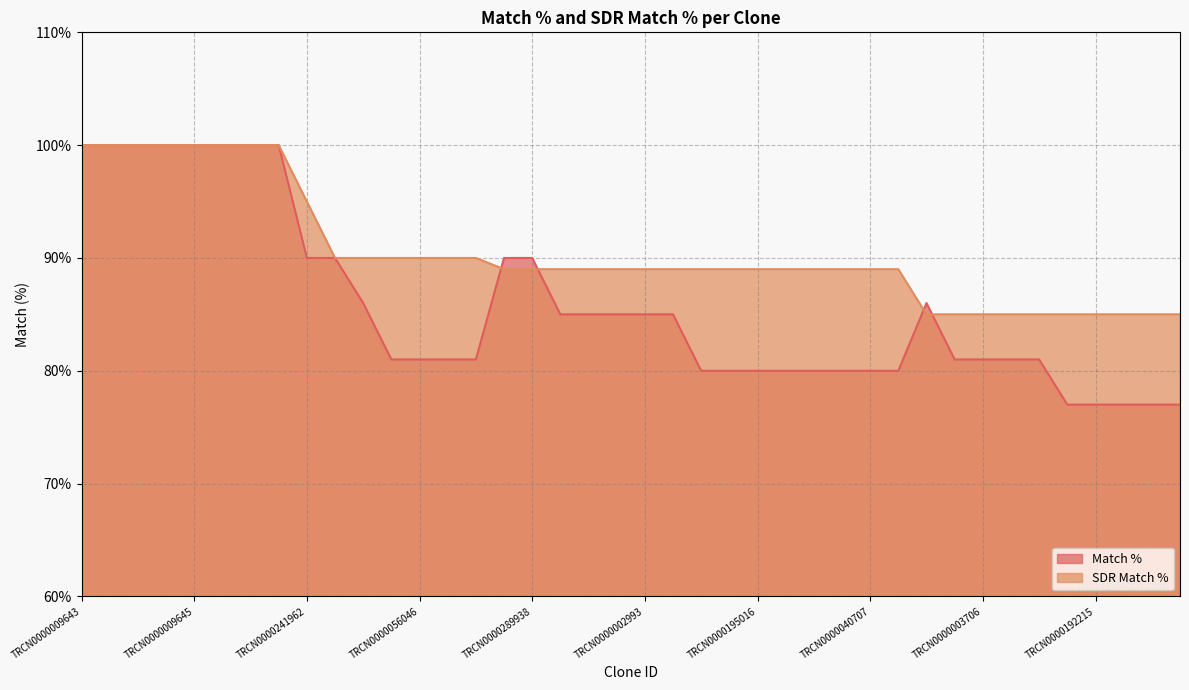

Does the chart have visible grid lines?

Yes